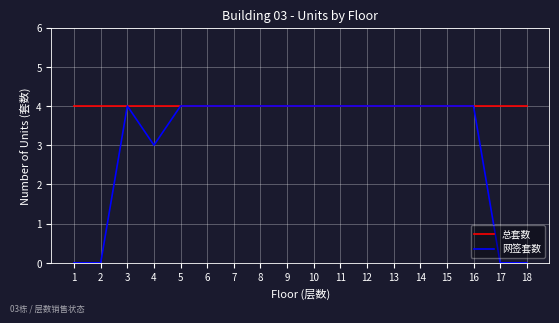

What is the total value across all series at 11?

8